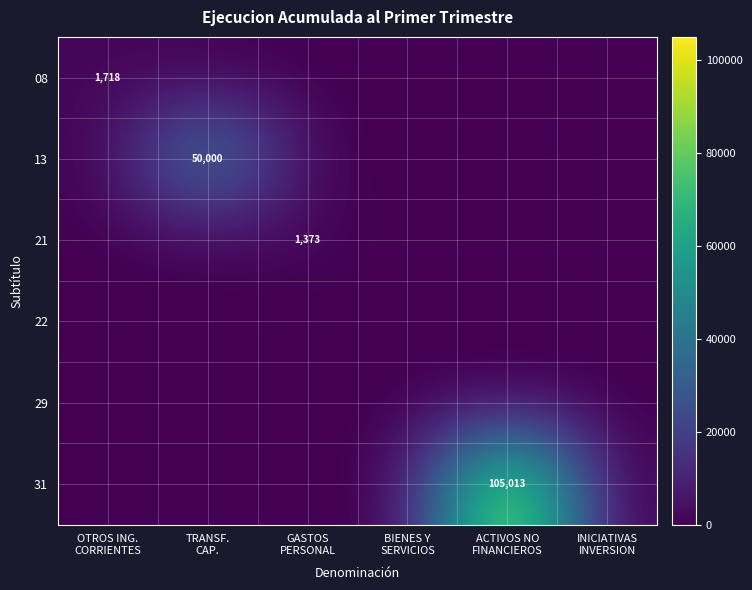

At which category does the chart reach its minimum across all series?

TRANSF.
CAP.